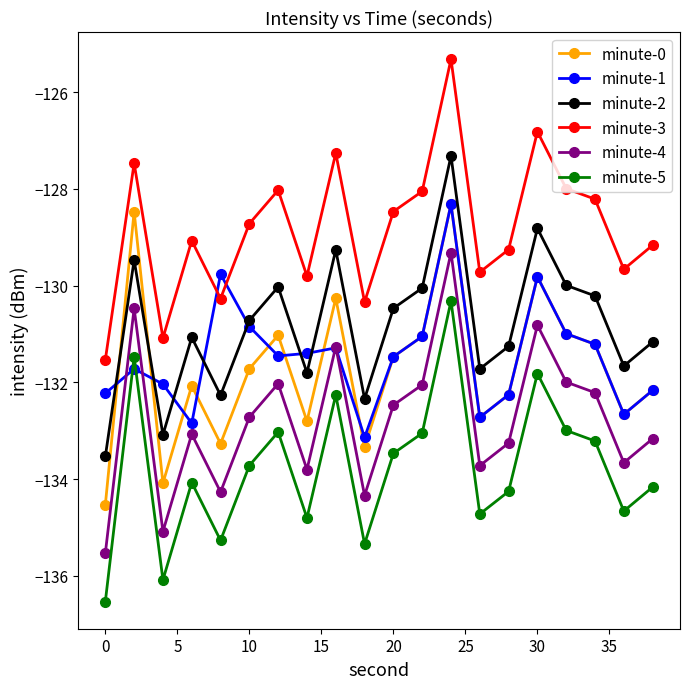

Count the number of categories in the chart.

20